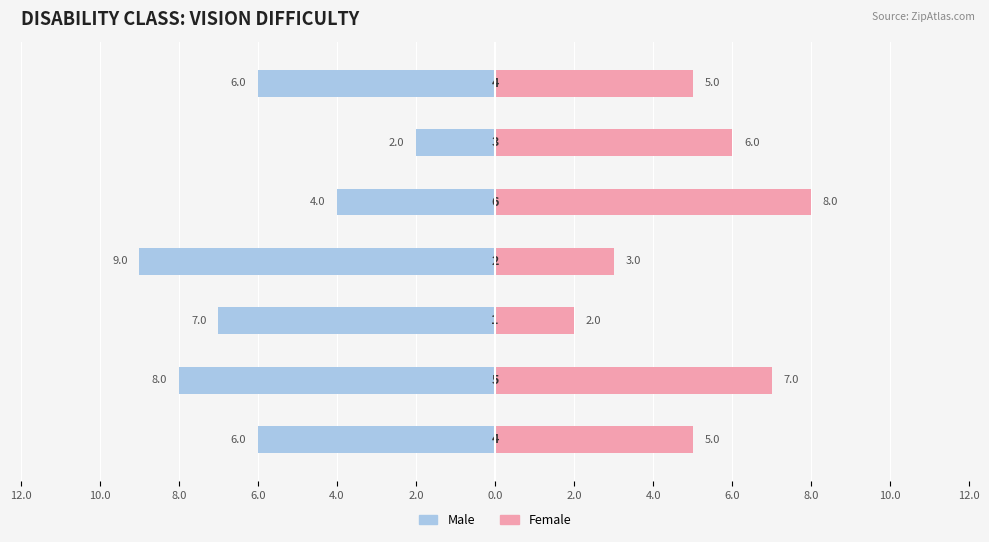

Which series changed the most between 12.0 and 2.0?

Male